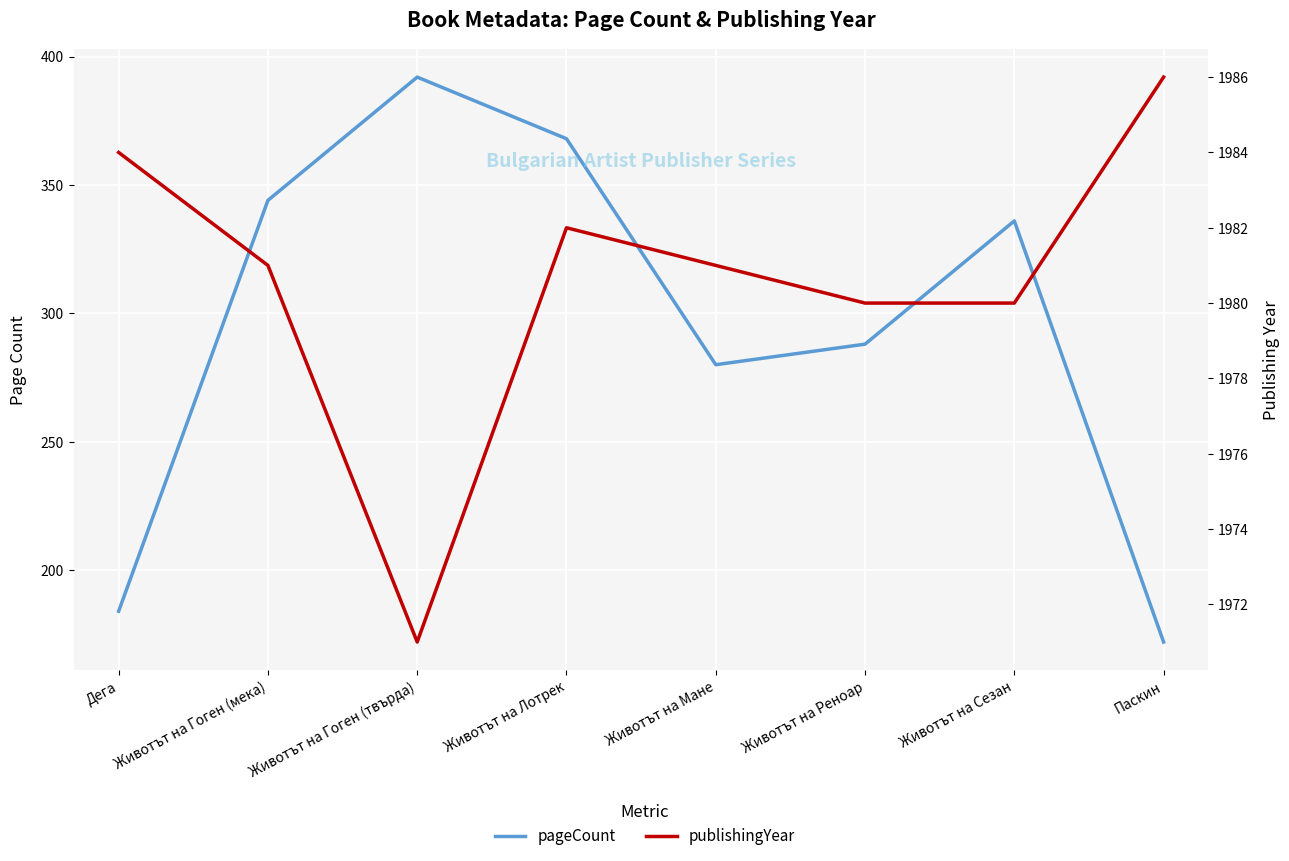

What is the lowest value of the pageCount series?

172